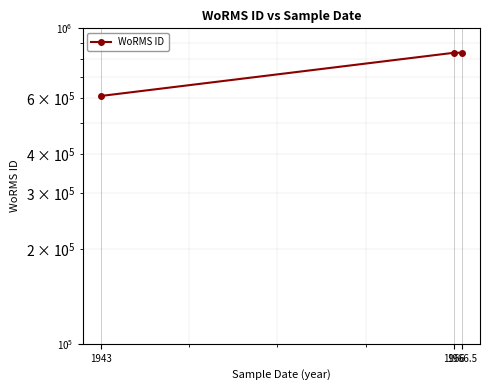

Which has a higher value, 1943 or 1966.5?

1966.5